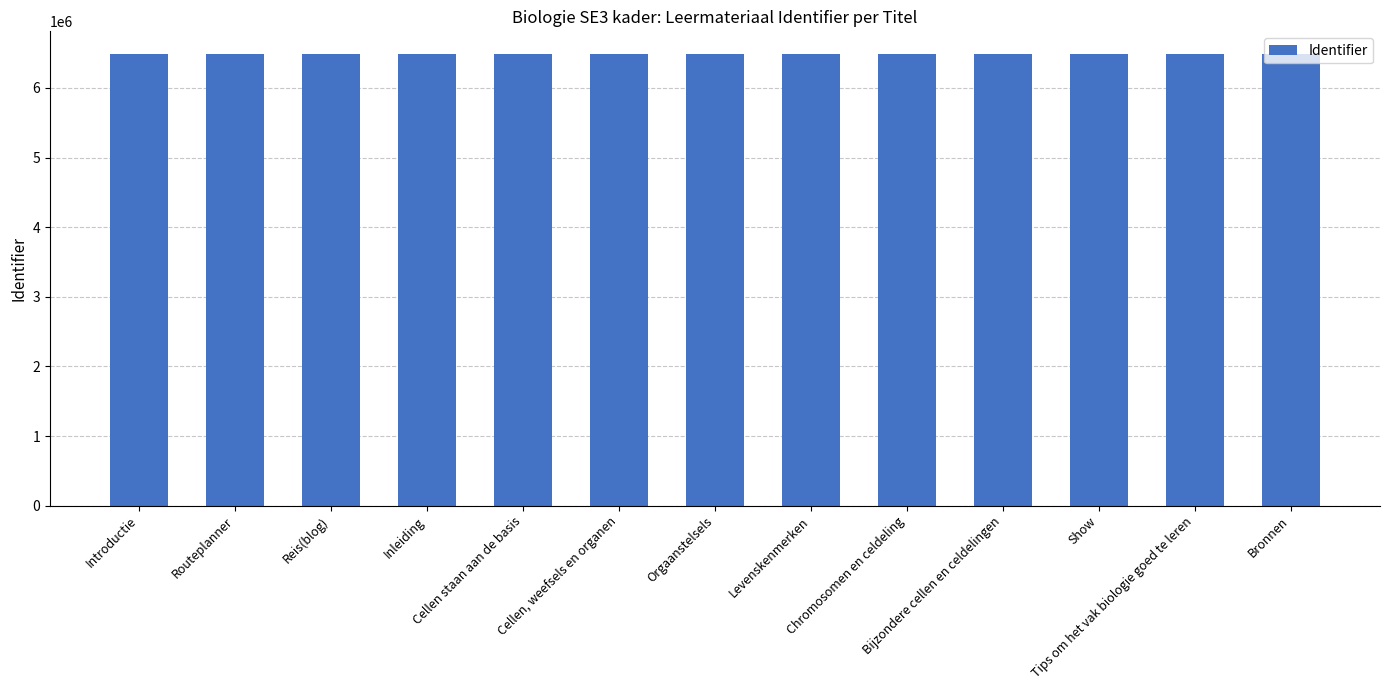

Are the bars grouped side by side (vs. stacked)?

No